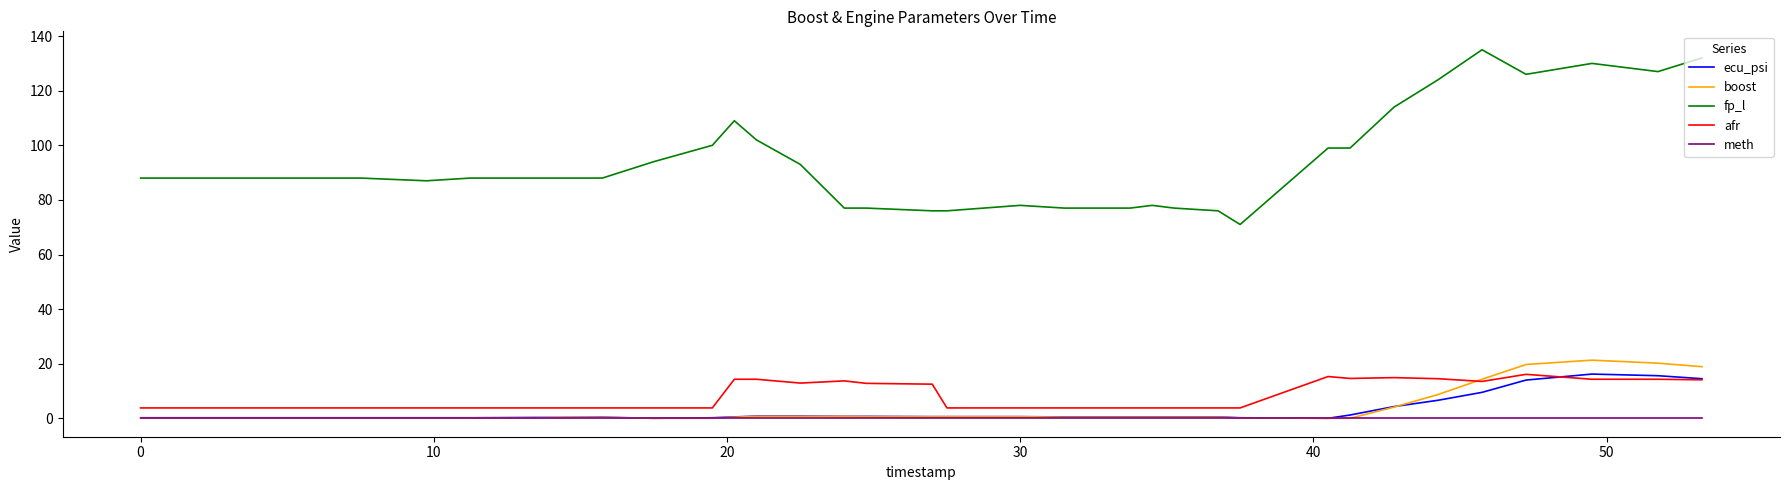

Does the chart display data point markers on the line(s)?

No